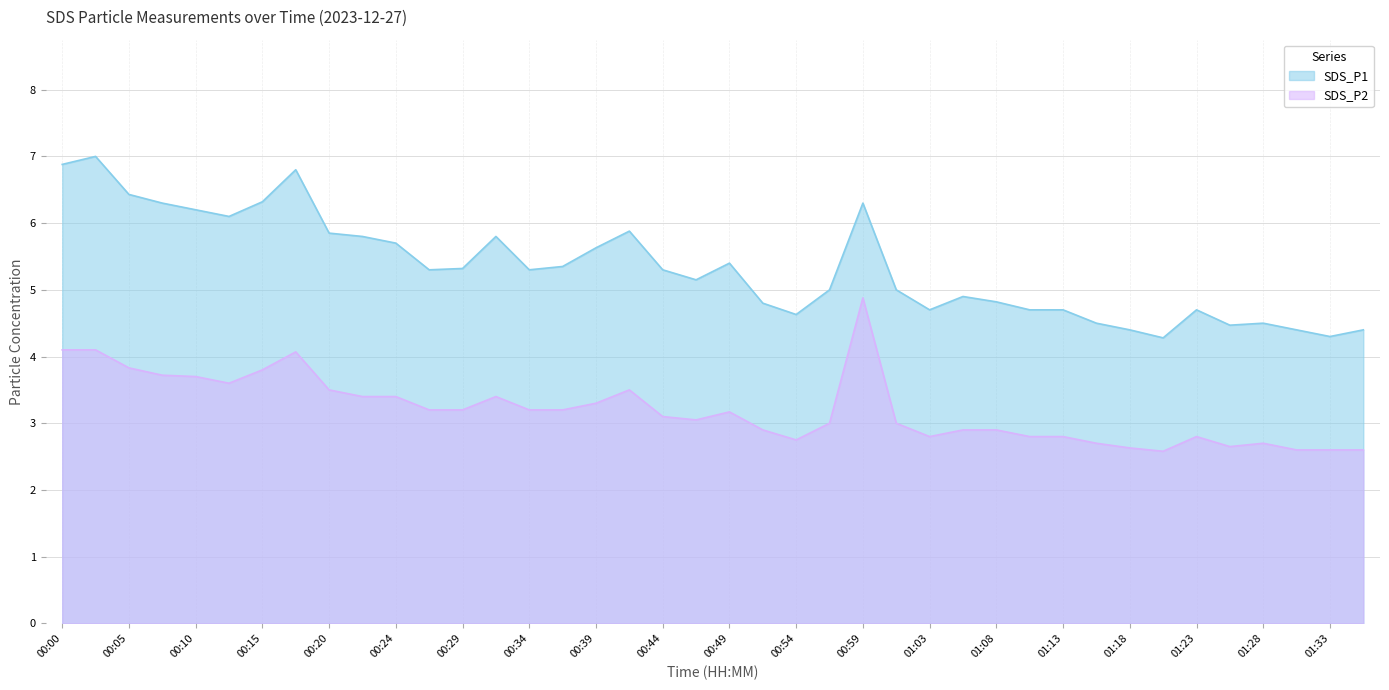

What position from the right is 00:39?

24